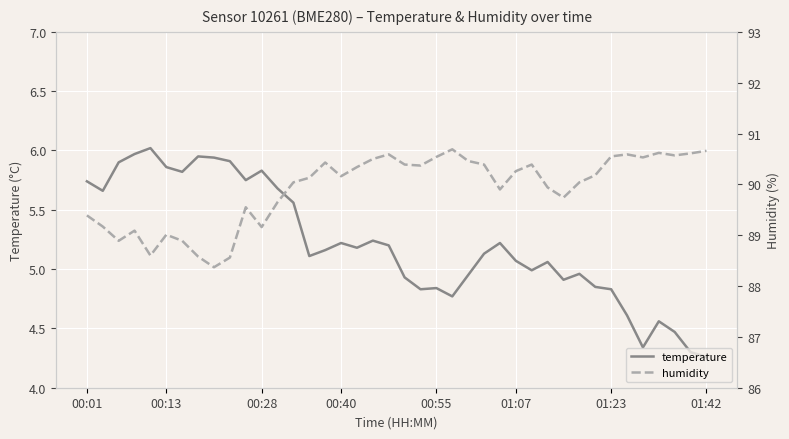

Which series changed the most between 22 and 23?

humidity